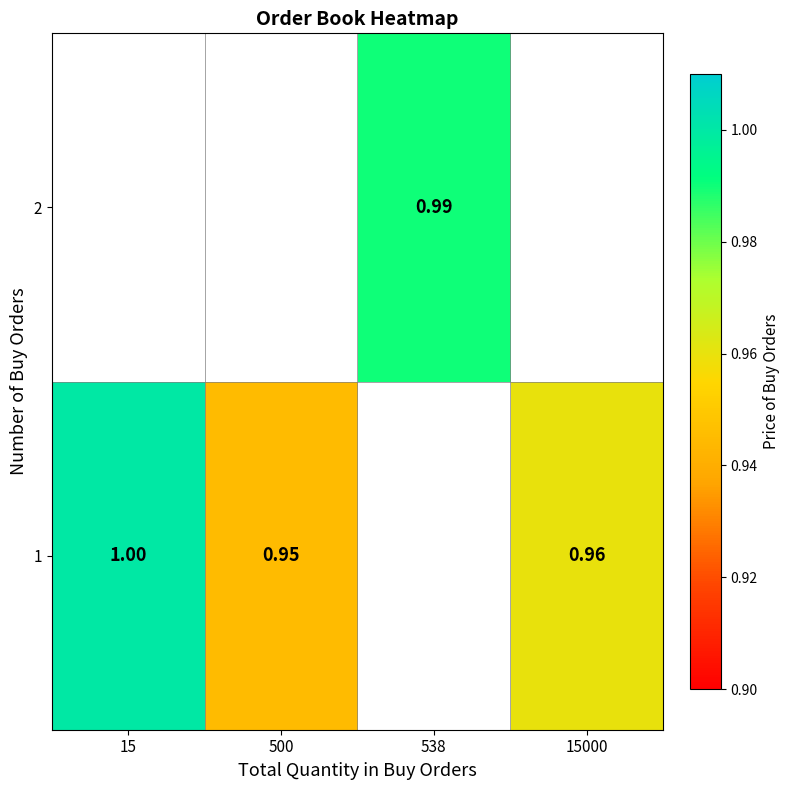

At which label does 1 reach its peak?

15